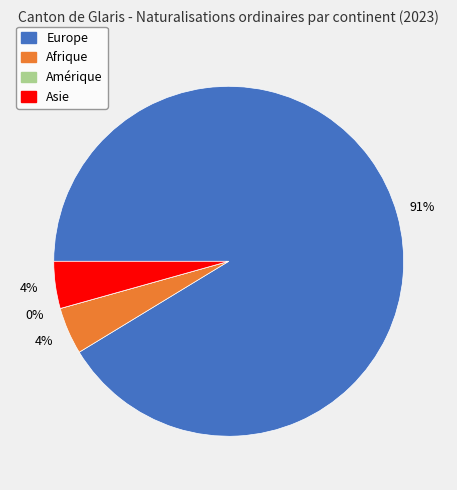

To the nearest percent, what is the average slice percentage?

25%